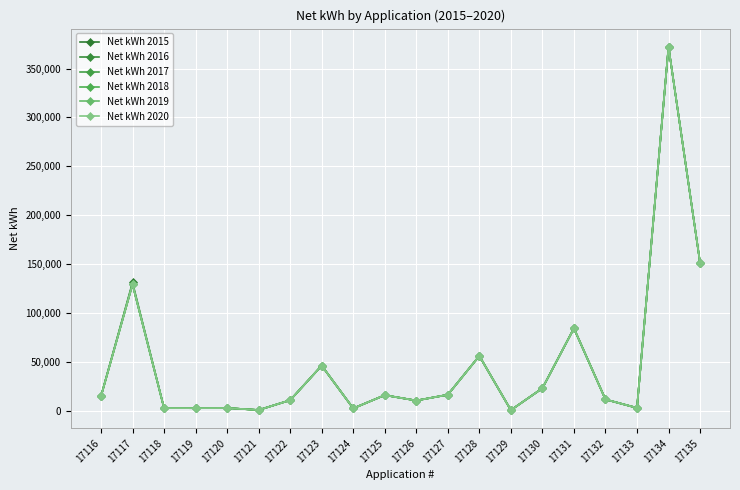

How many interior local peaks does the Net kWh 2018 series have?

7